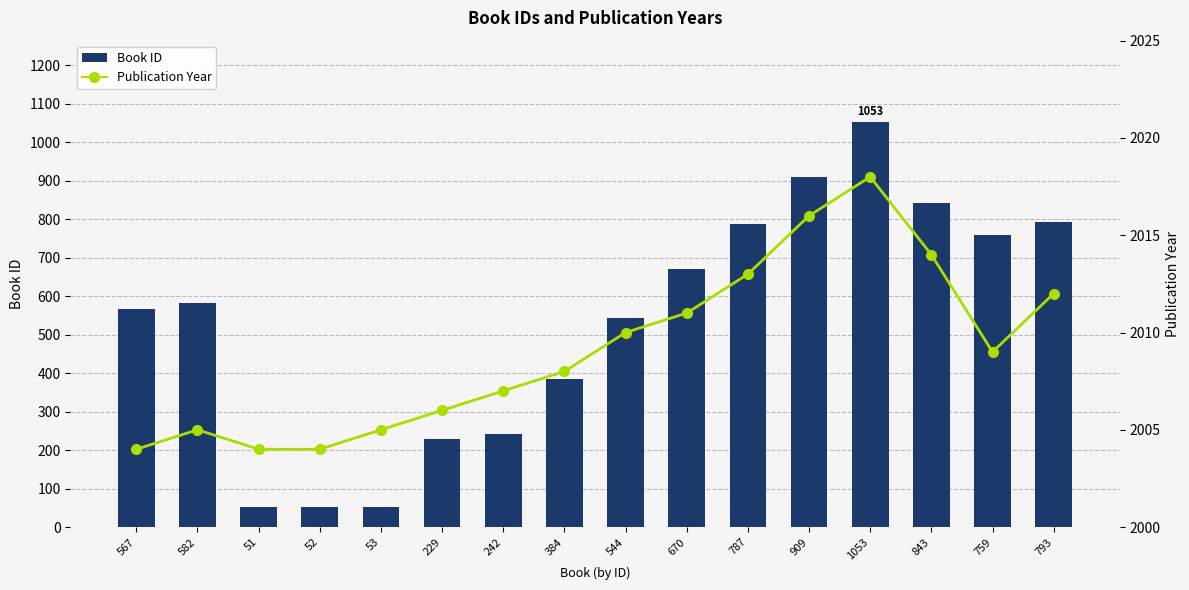

What are all the series names shown in the legend?

Book ID, Publication Year